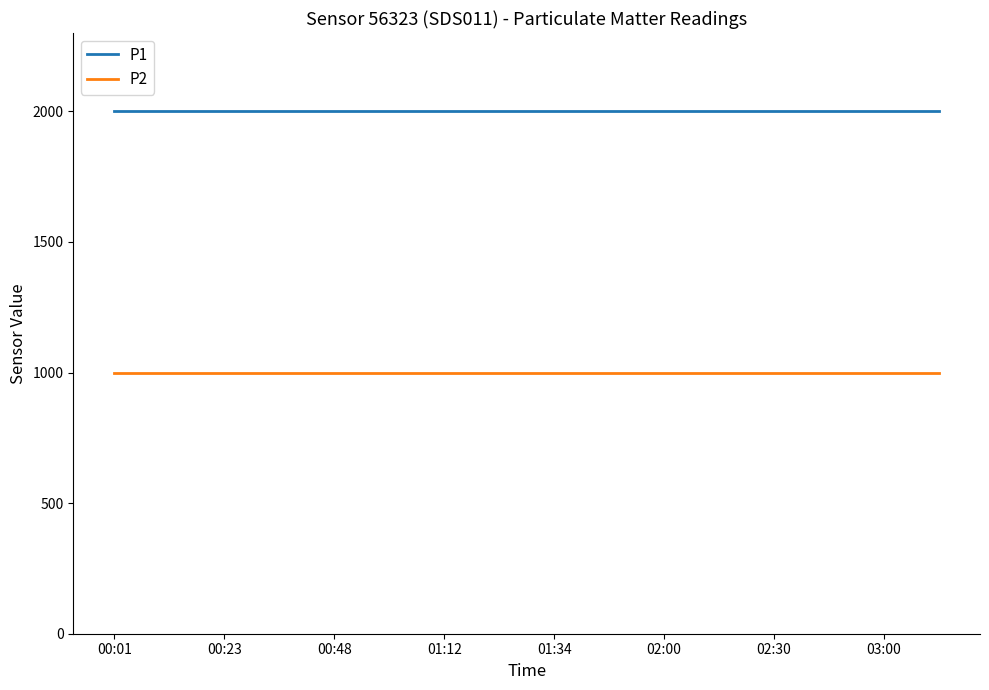

What are all the series names shown in the legend?

P1, P2